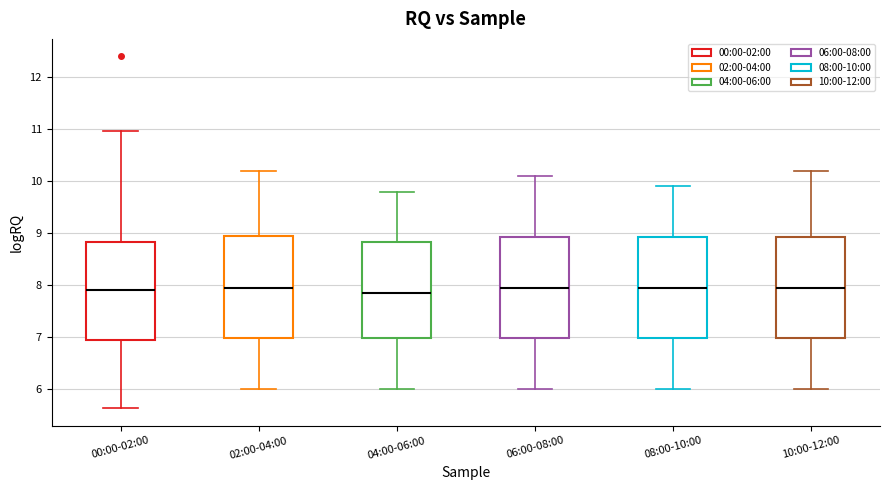

Where is the lower edge of the box for 00:00-02:00 on the y-axis? The values are not printed on the chart, so give them approximately, as read against the axis.

6.9